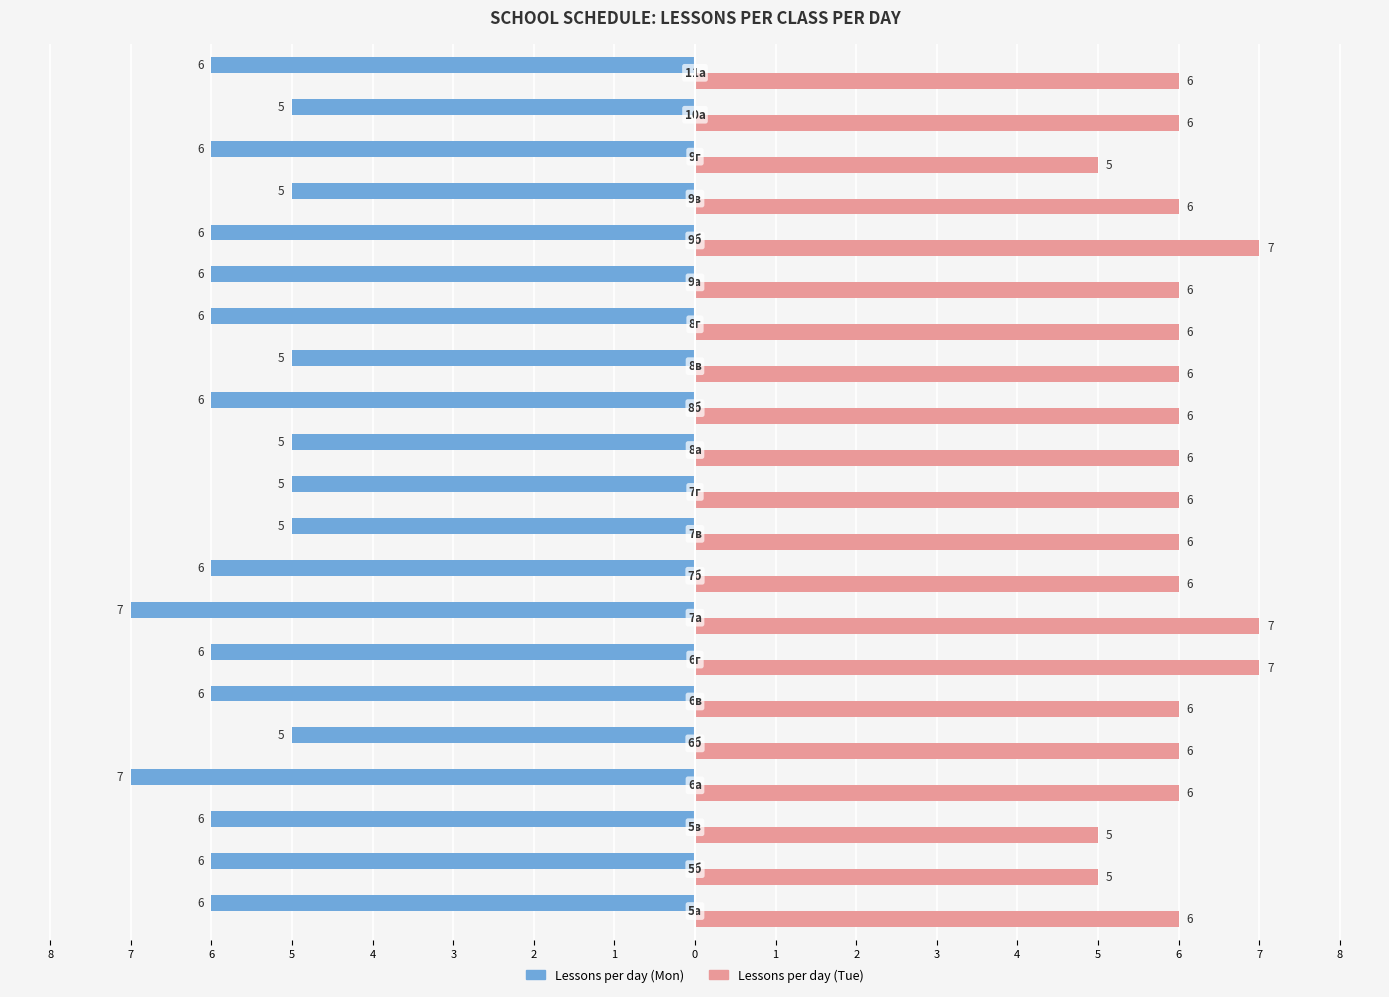

What are all the series names shown in the legend?

Lessons per day (Mon), Lessons per day (Tue)